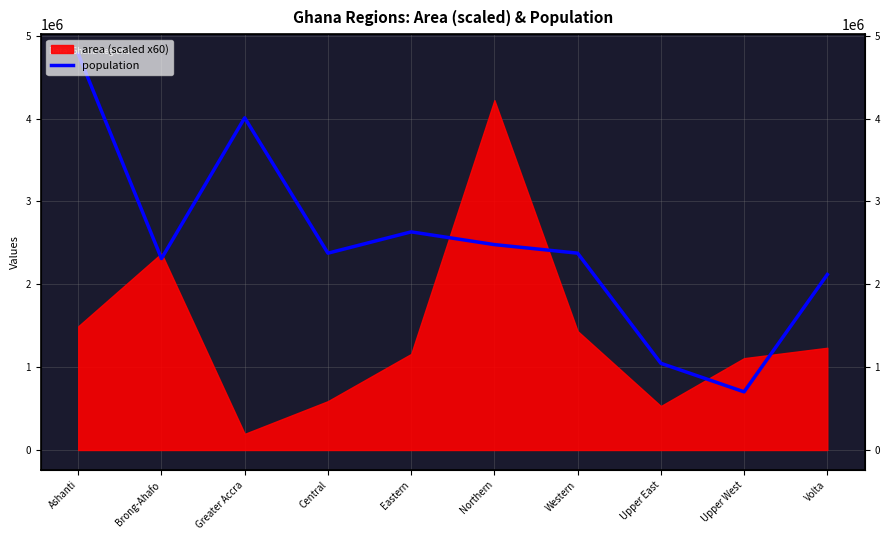

The chart shows a value of 6864666 at Greater Accra. True or false?

False